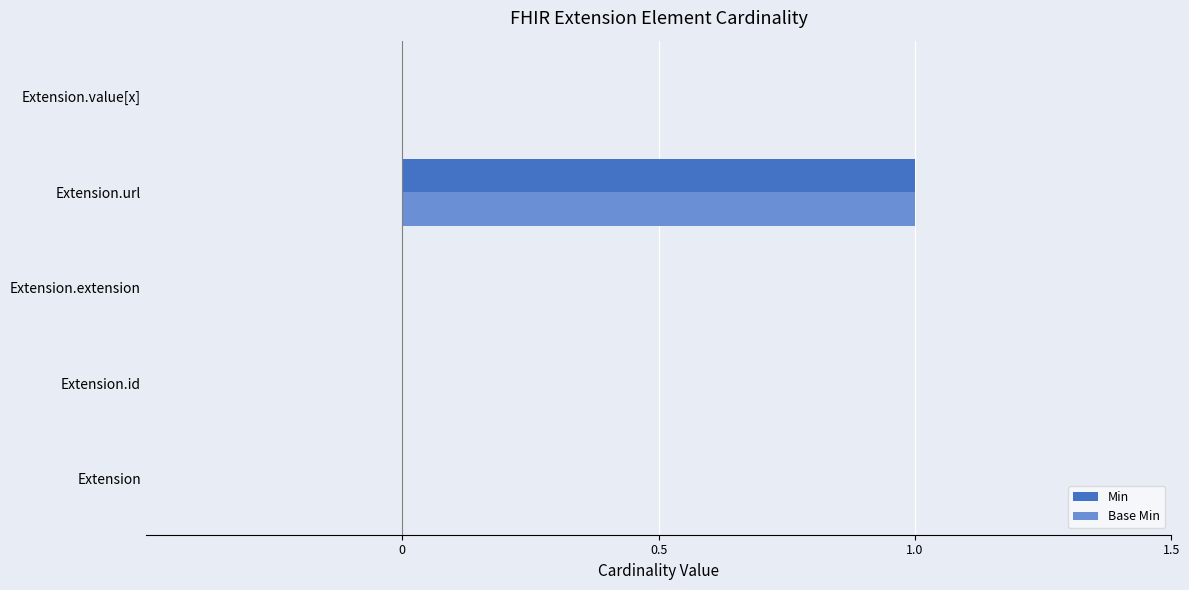

What is the highest value of the Min series?

1